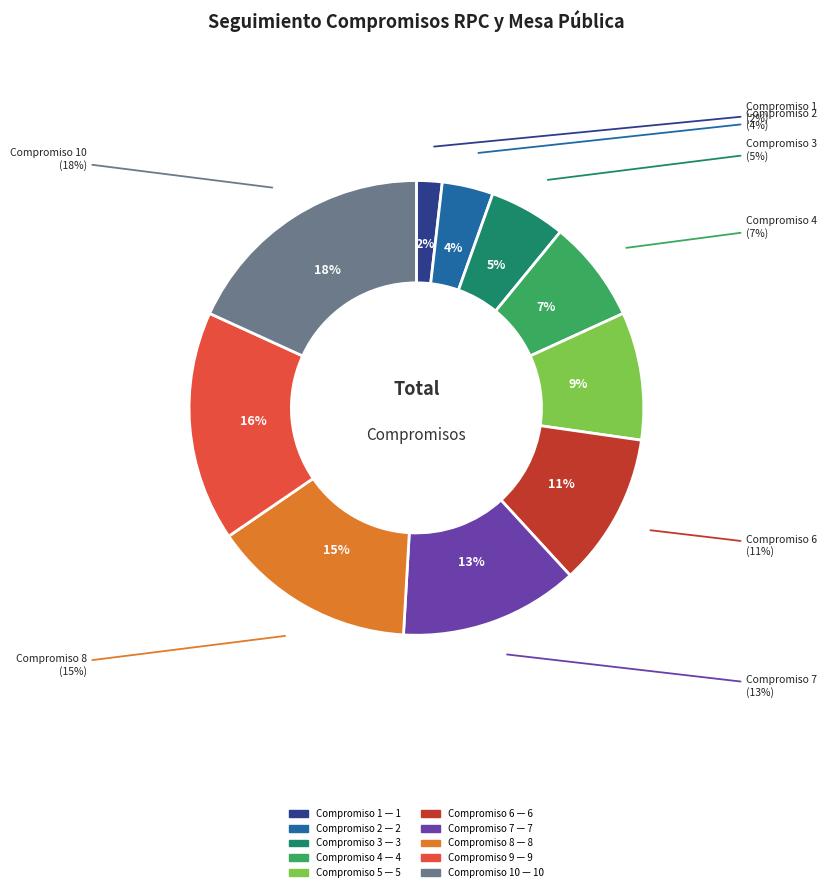

Is Compromiso 4 the majority of the pie?

No